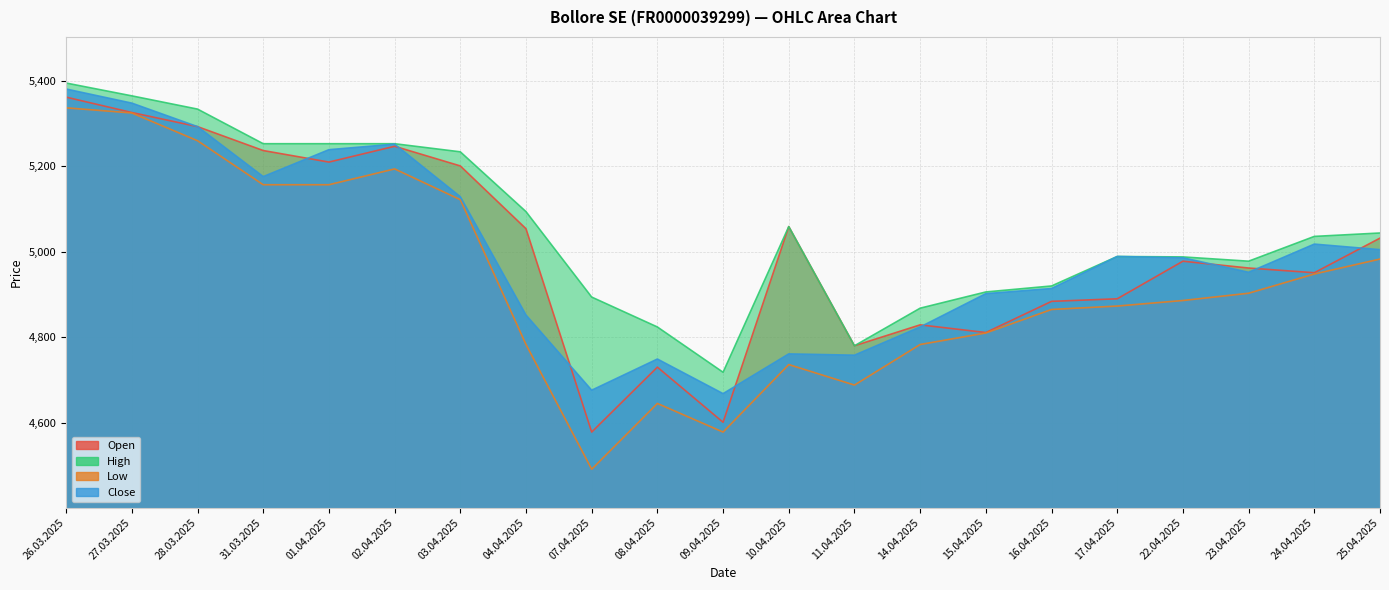

What is the label of the 11th point from the right?

09.04.2025